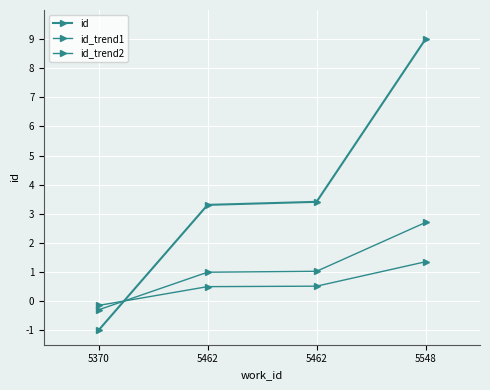

True or false: id_trend2 and id_trend1 intersect in this chart.

True